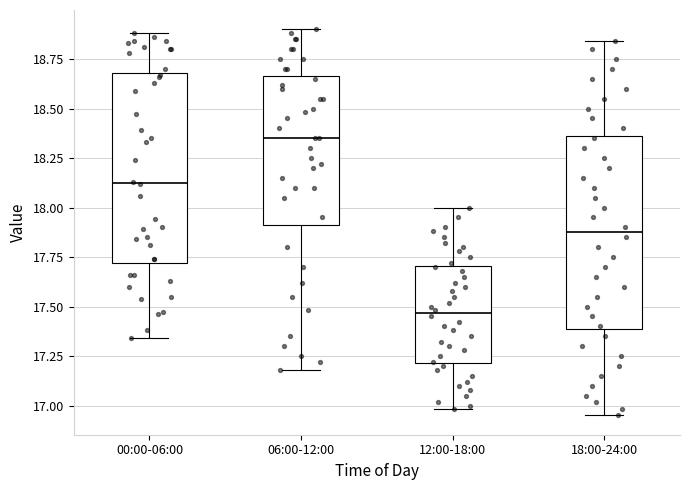

Reading left to right, transcribe this box plot: for each box, give where its median line is, the range the box spans, and where its two whiskers end, as read against the y-axis. The values are not printed on the chart, so give them approximately, as read against the axis.

00:00-06:00: median 18.15, box 17.70 to 18.70, whiskers 17.35 to 18.90
06:00-12:00: median 18.35, box 17.90 to 18.65, whiskers 17.20 to 18.90
12:00-18:00: median 17.45, box 17.20 to 17.70, whiskers 17.00 to 18.00
18:00-24:00: median 17.90, box 17.40 to 18.35, whiskers 16.95 to 18.85